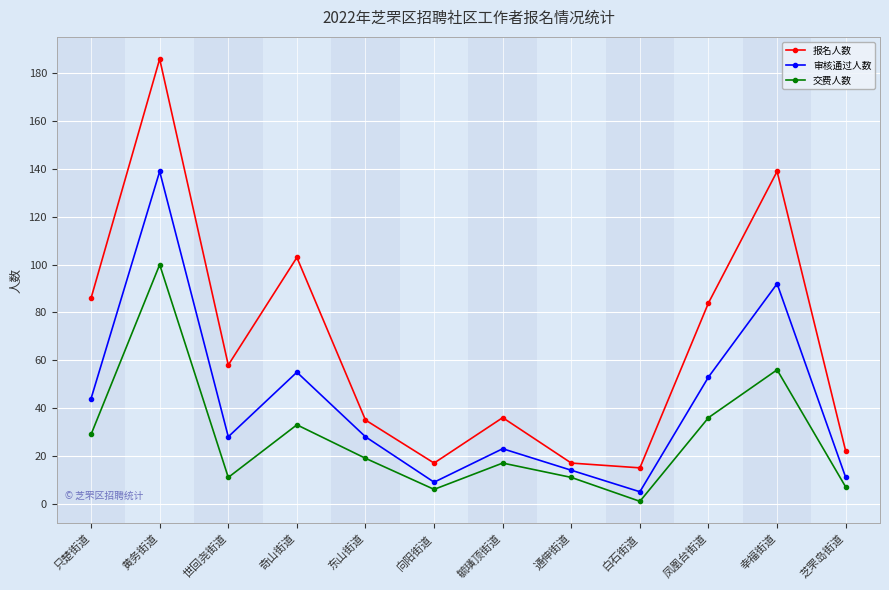

What is the sum of the 交费人数 values at 毓璜顶街道 and 向阳街道?

23